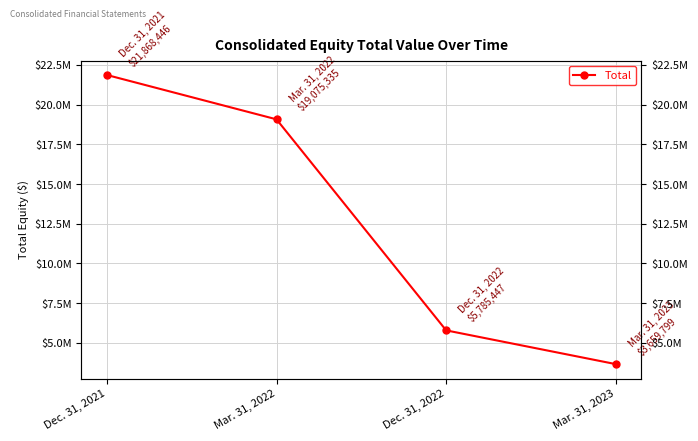

Where is the data nearest to the value 12764122?

Mar. 31, 2022